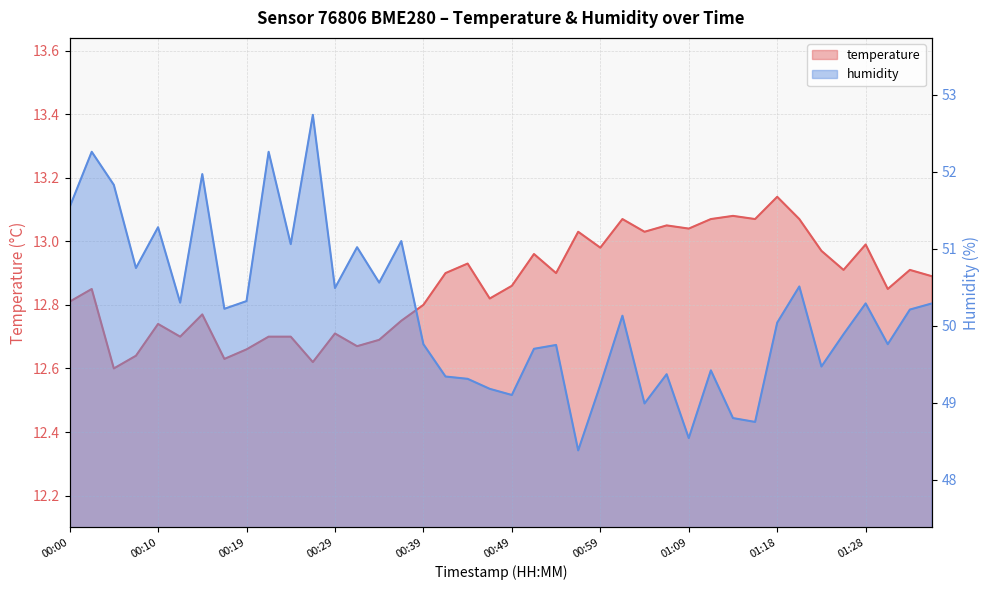

The value of humidity at 00:47 is 49.2. True or false?

True